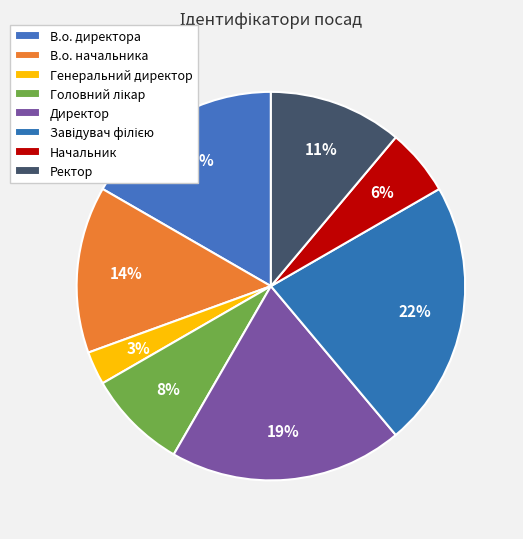

Count the number of slices in the pie.

8